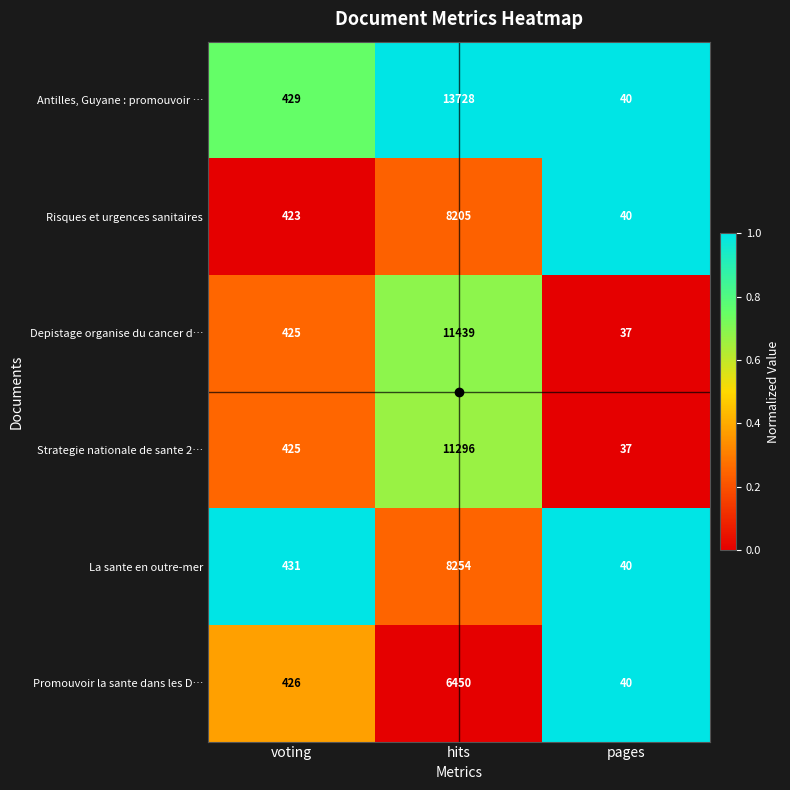

List the series in order of their peak value, highest first.

Antilles, Guyane : promouvoir …, Depistage organise du cancer d…, Strategie nationale de sante 2…, La sante en outre-mer, Risques et urgences sanitaires, Promouvoir la sante dans les D…